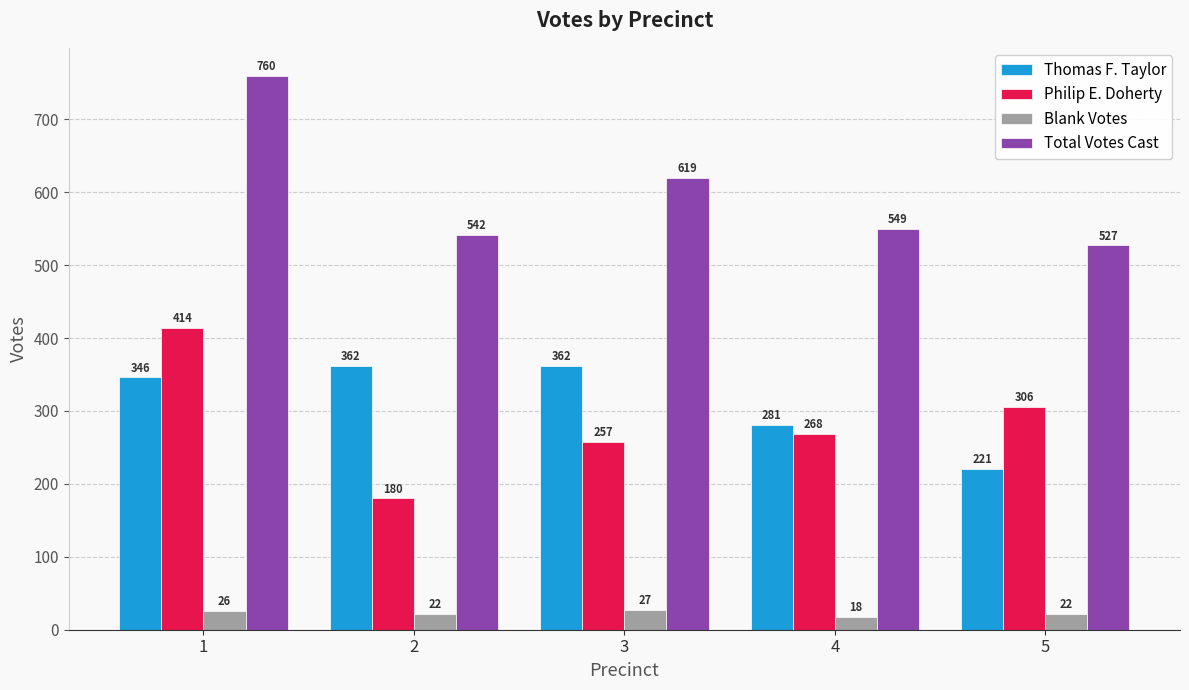

List the series in order of their peak value, lowest first.

Blank Votes, Thomas F. Taylor, Philip E. Doherty, Total Votes Cast